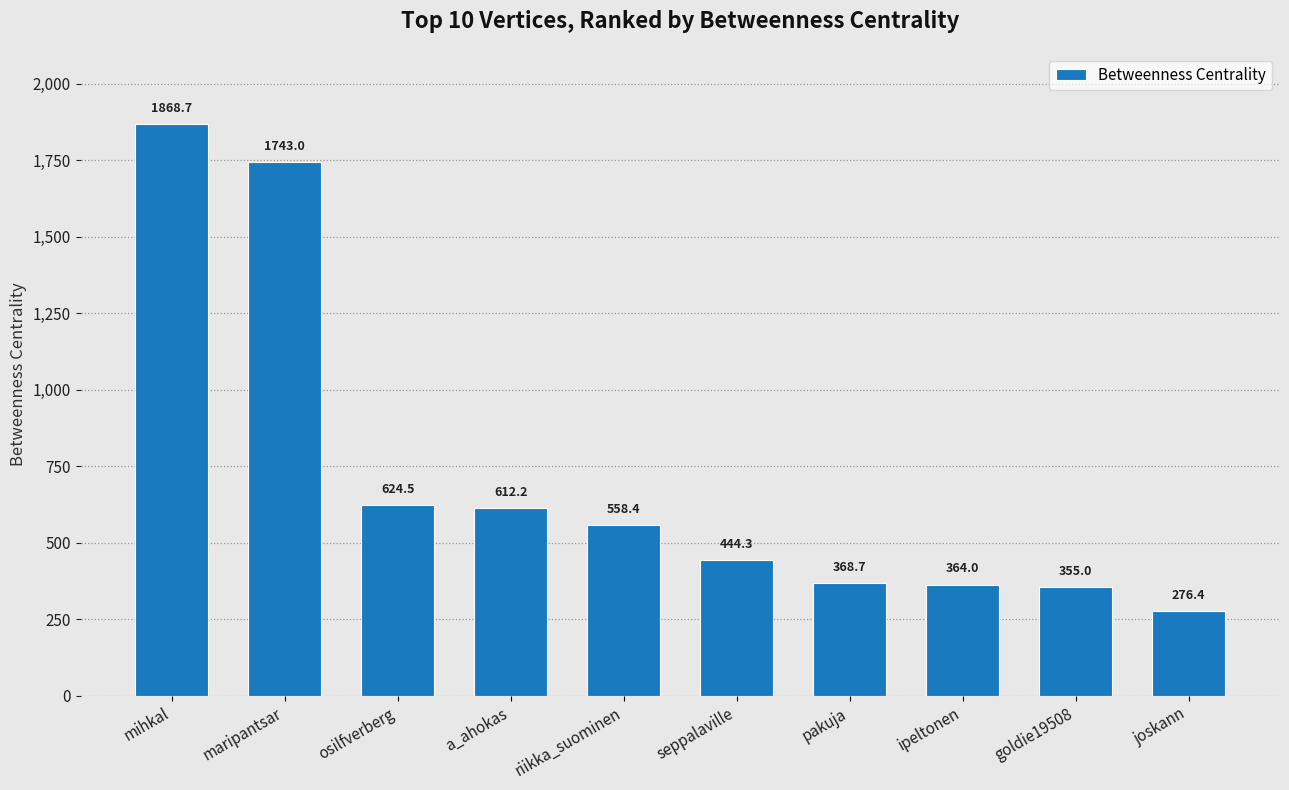

Are the bars grouped side by side (vs. stacked)?

No